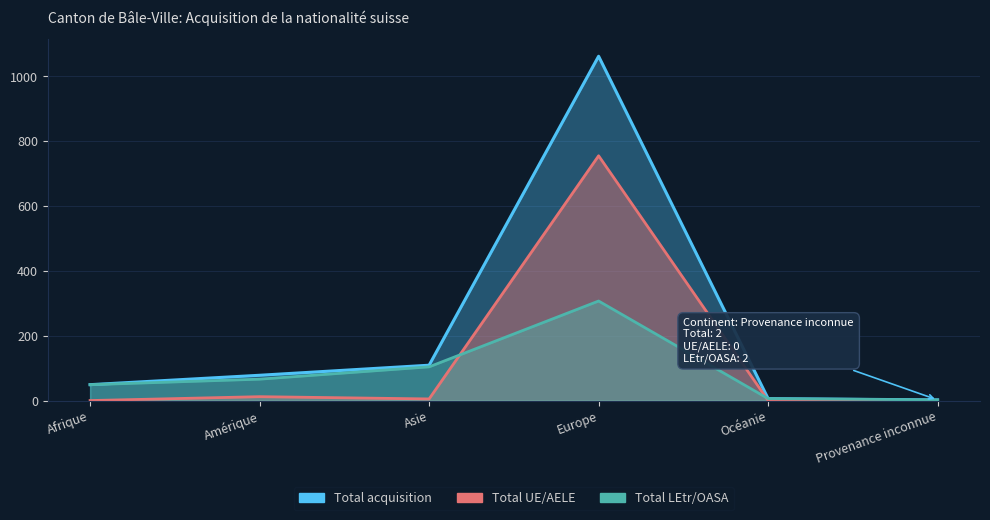

What is the difference between the second highest and minimum values in the Total UE/AELE series?

12